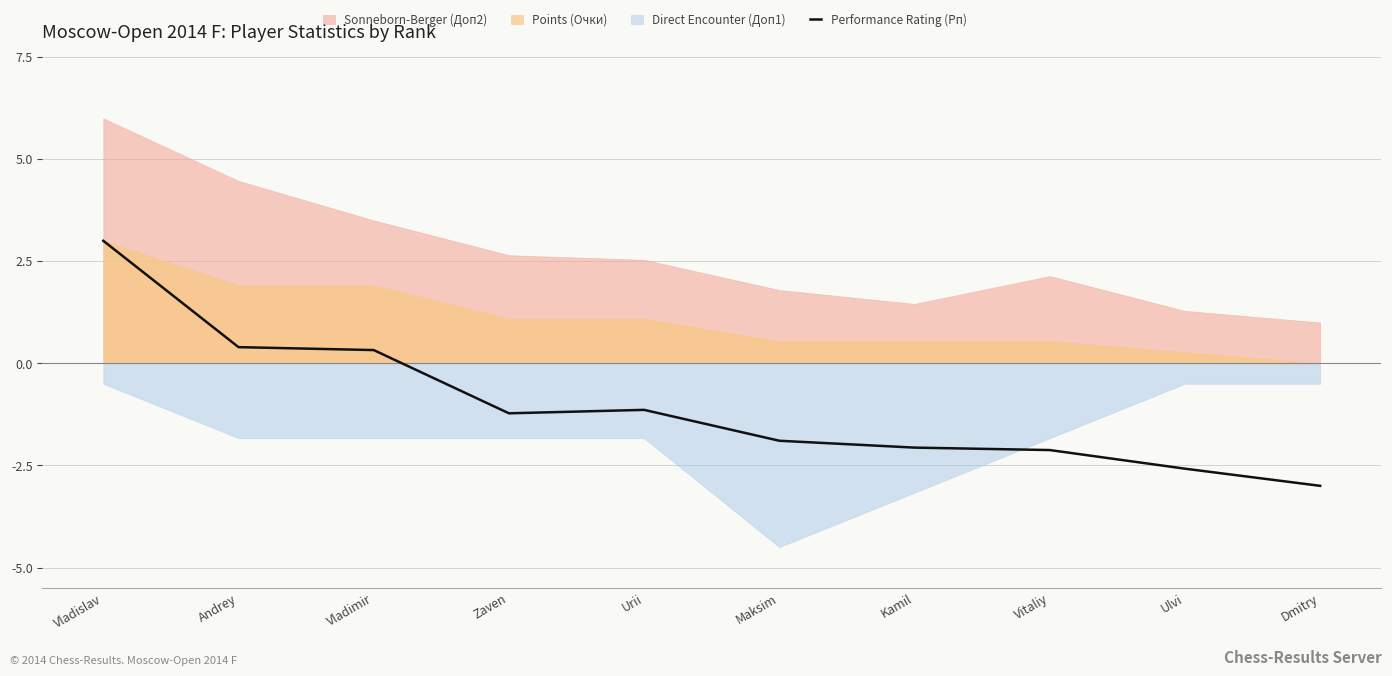

Is it true that Performance Rating (Рп) equals 3.0 at Vladislav?

True